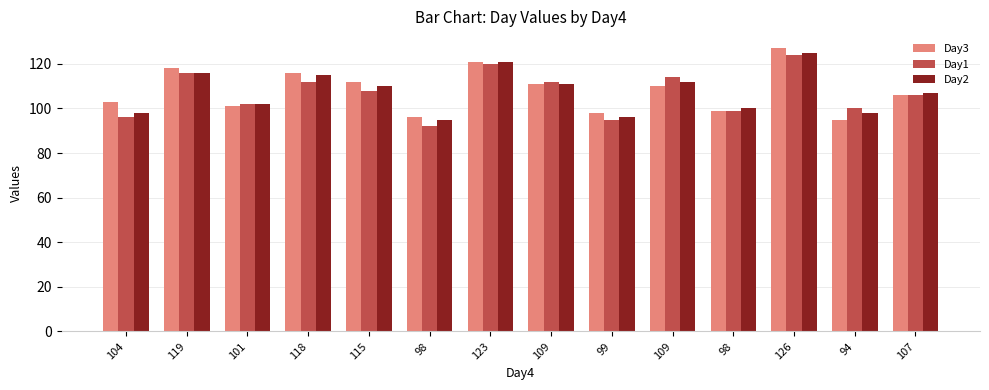

What is the total value across all series at 126?

376